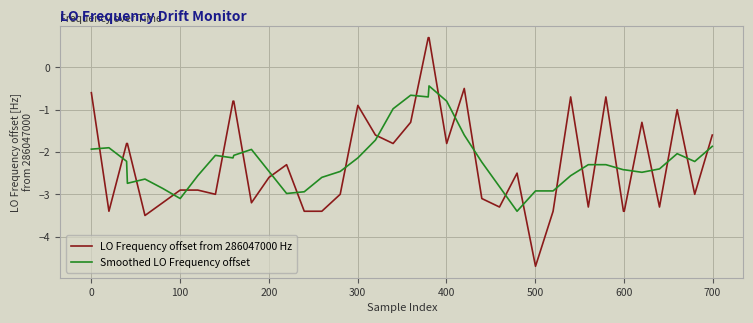

True or false: LO Frequency offset from 286047000 Hz and Smoothed LO Frequency offset cross at least once.

True